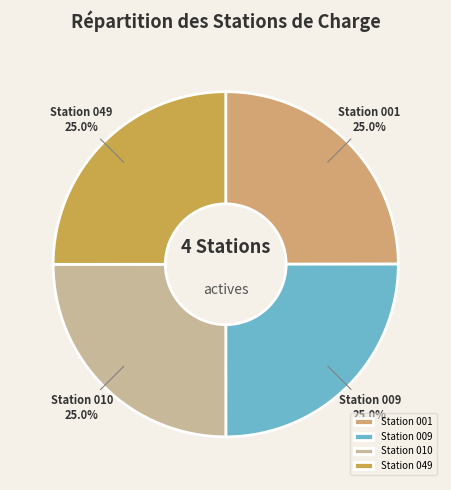

What is the ratio of the value at Station 009 to the value at Station 001?

1.0